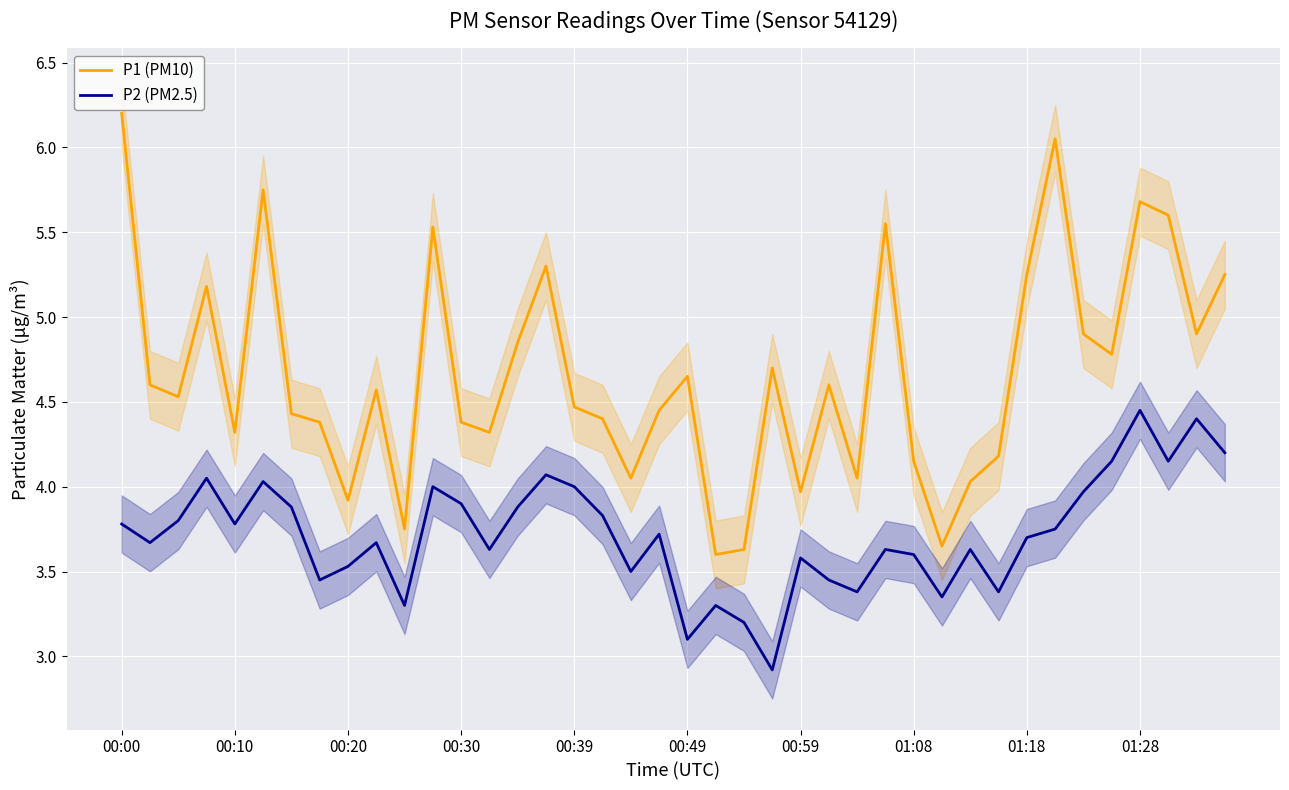

What is the value of the P2 (PM2.5) point at the 32nd from the left?

3.4